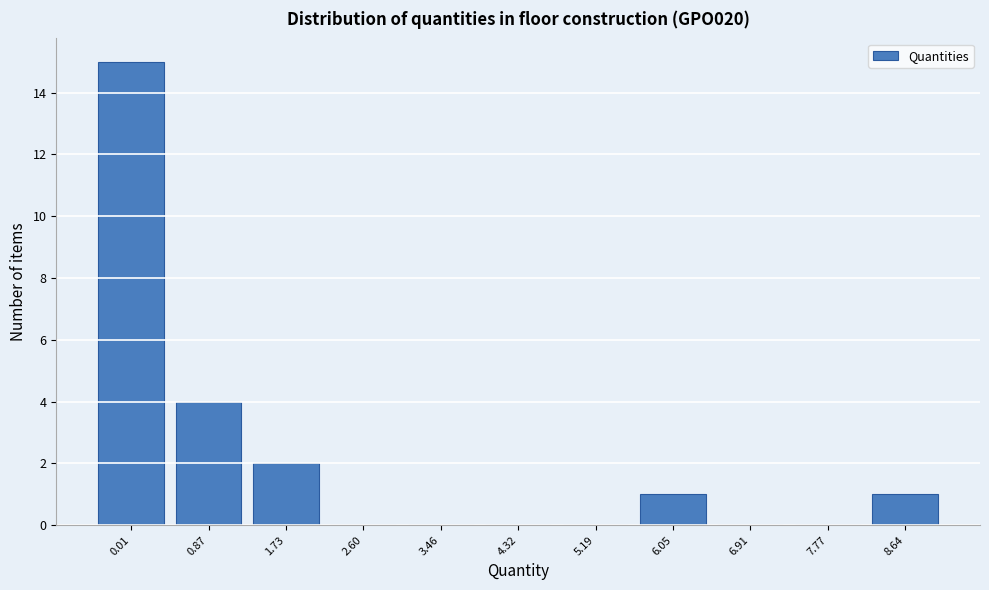

Reading left to right, list all the values displayed in this chart.

0.01=15	0.87=4	1.73=2	2.60=0	3.46=0	4.32=0	5.19=0	6.05=1	6.91=0	7.77=0	8.64=1